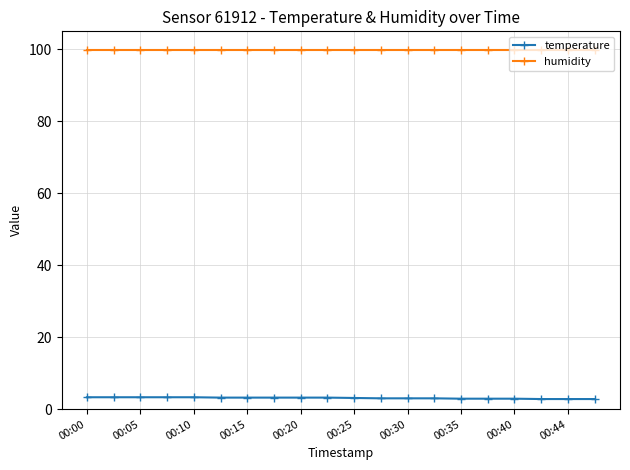

Which series has the largest total across all categories?

humidity